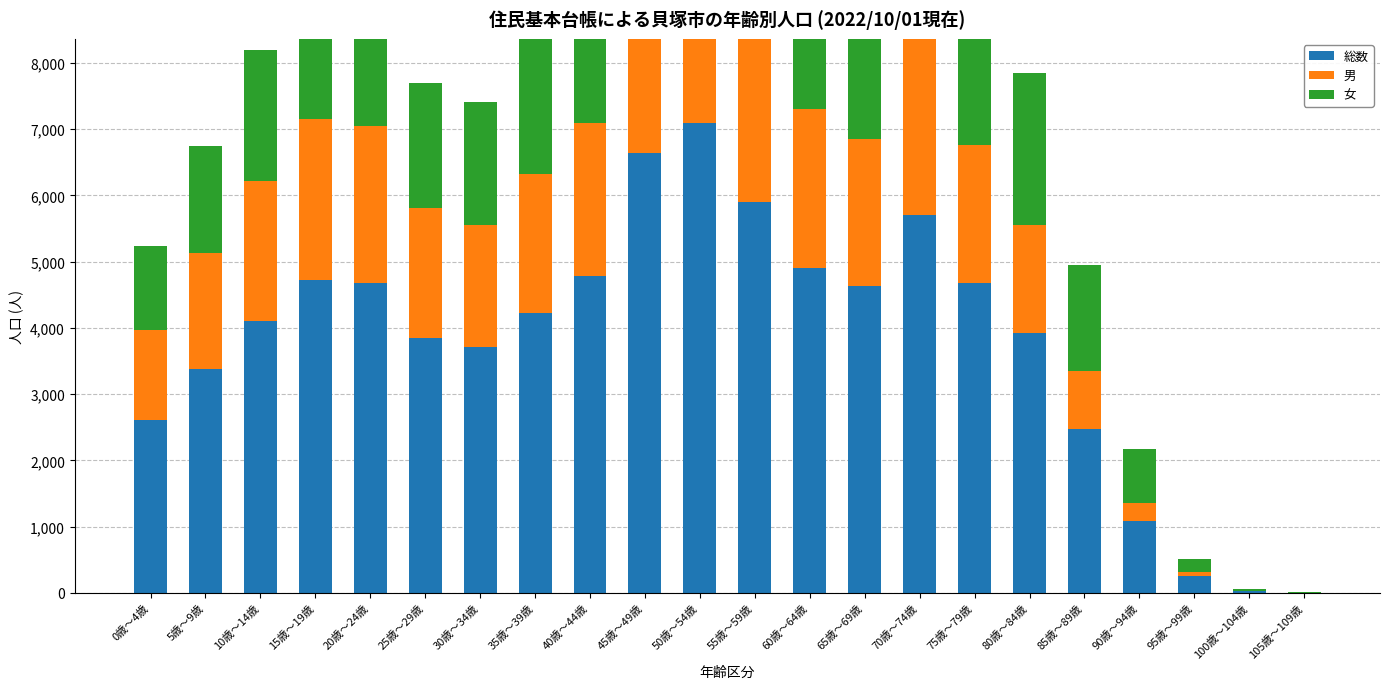

What position from the left is 50歳～54歳?

11